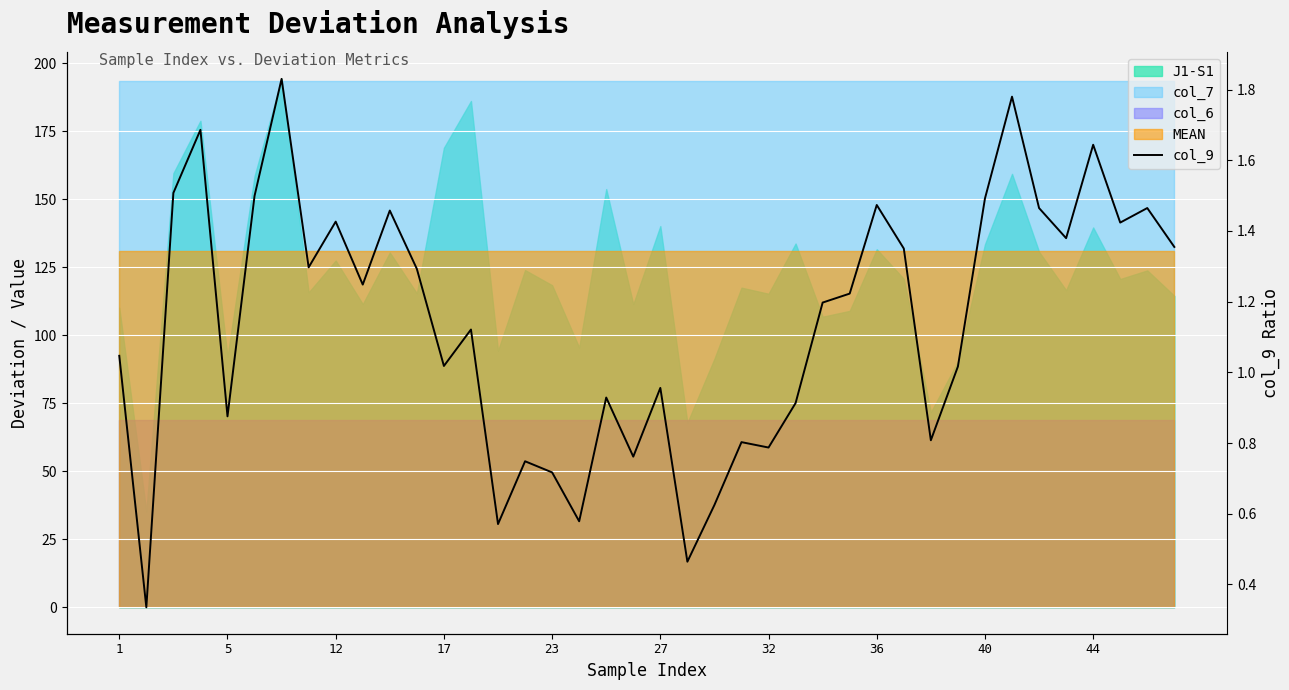

Count the number of values greater than 1.

25